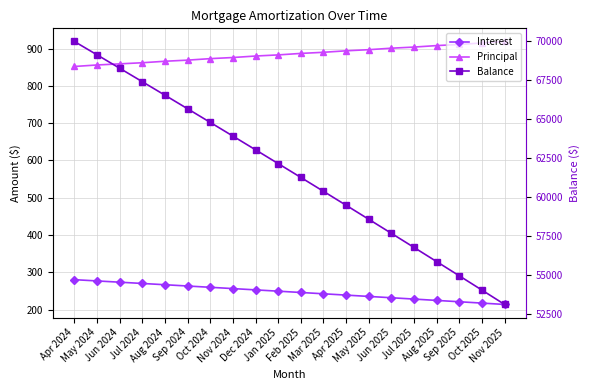

At how many categories does at least one series exceed 58901?

13